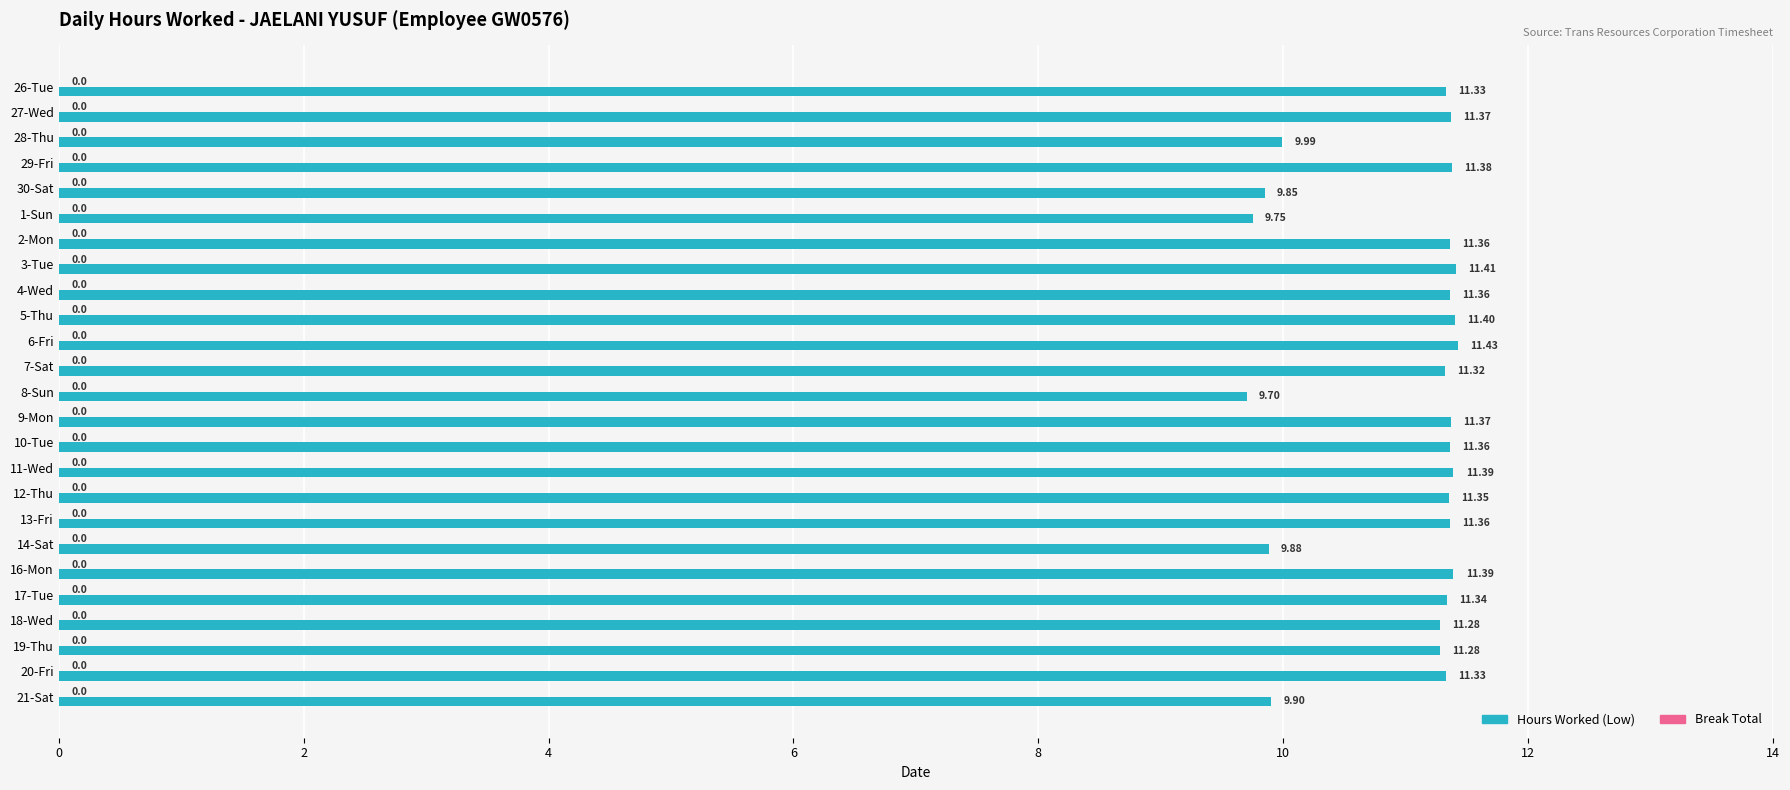

What is the average value?

11.0